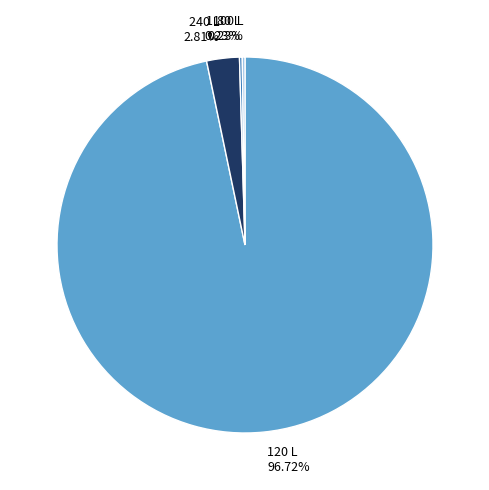

Between 240 L and 120 L, which is larger?

120 L